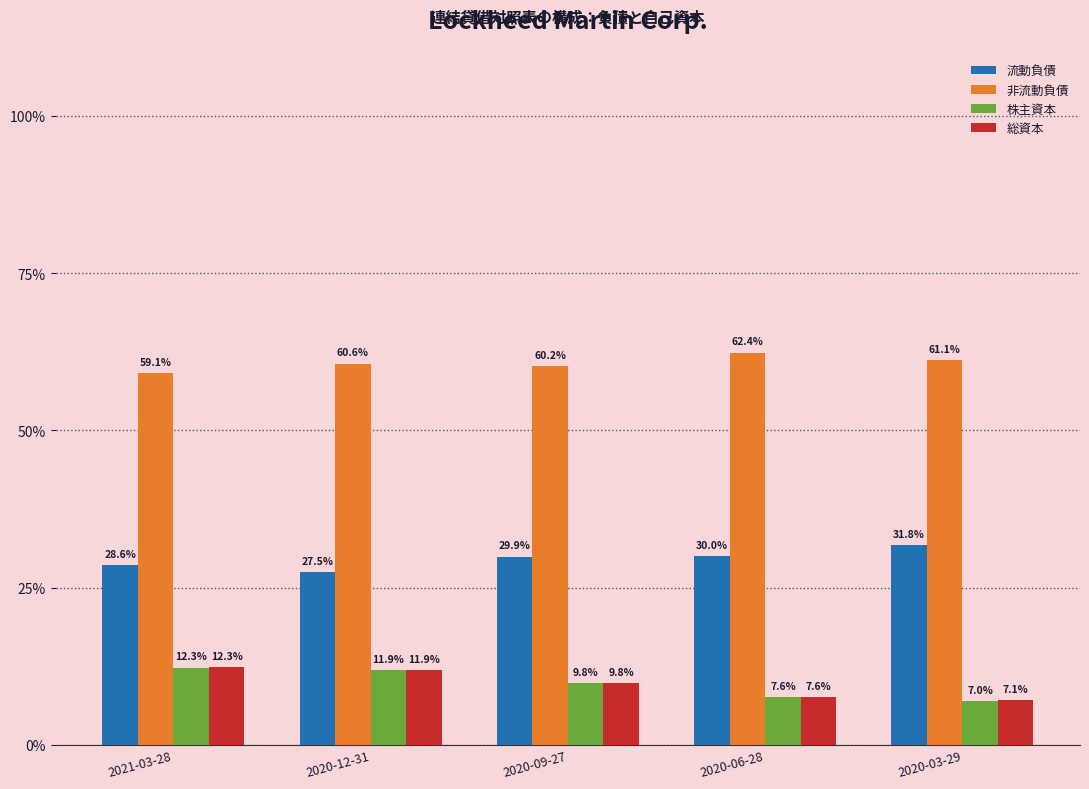

What is the difference between the highest and lowest values at 2020-09-27?

0.5